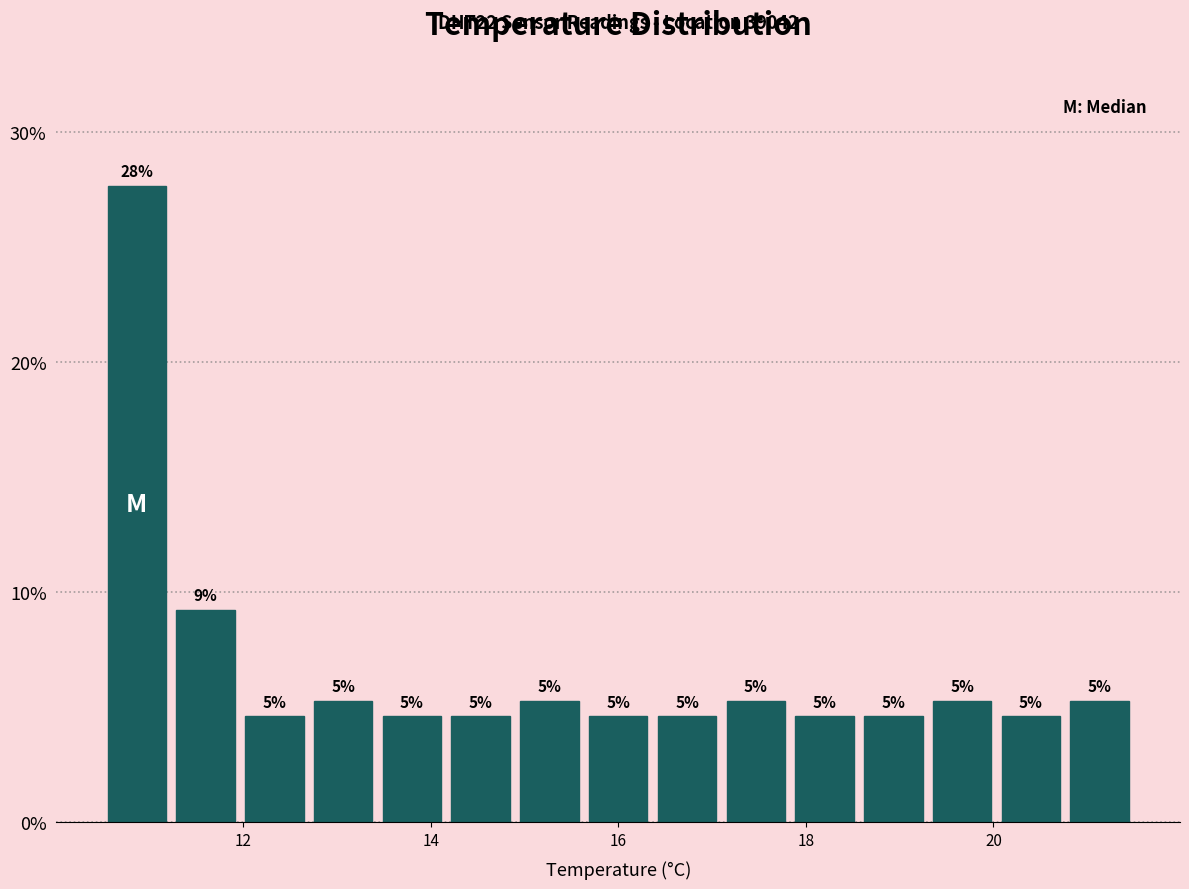

Read against the x-axis, roughly where is the centre of the tallest bar?

10.8